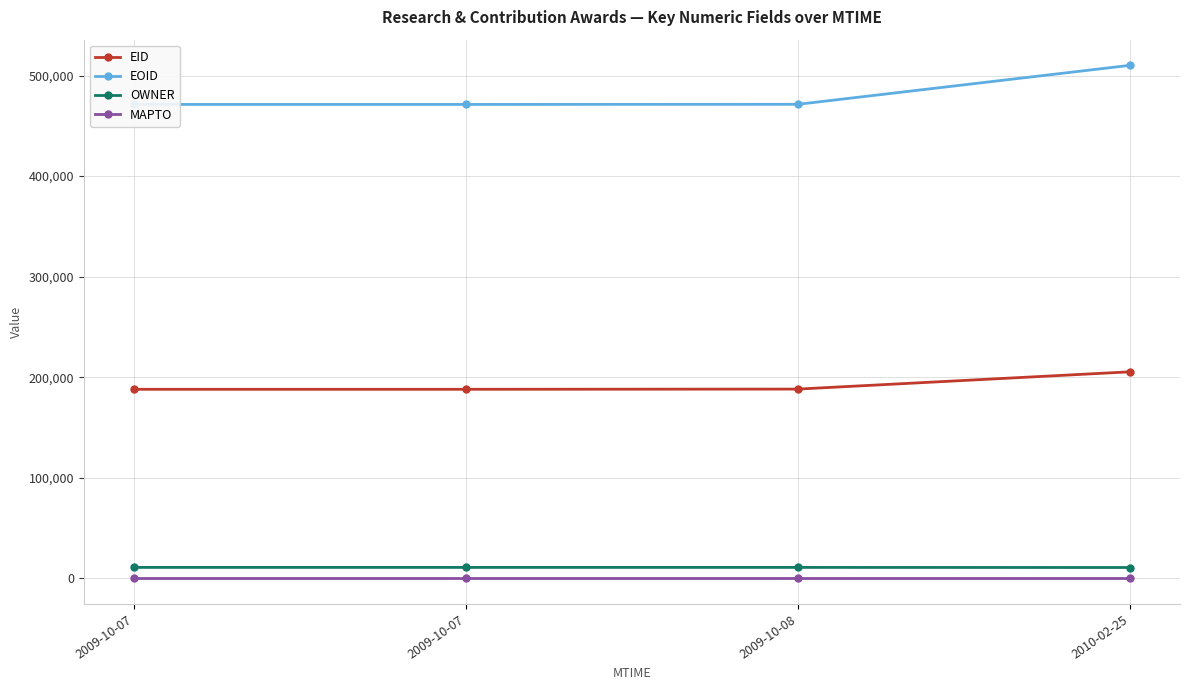

The OWNER series shows 10811 at 2009-10-08. True or false?

True